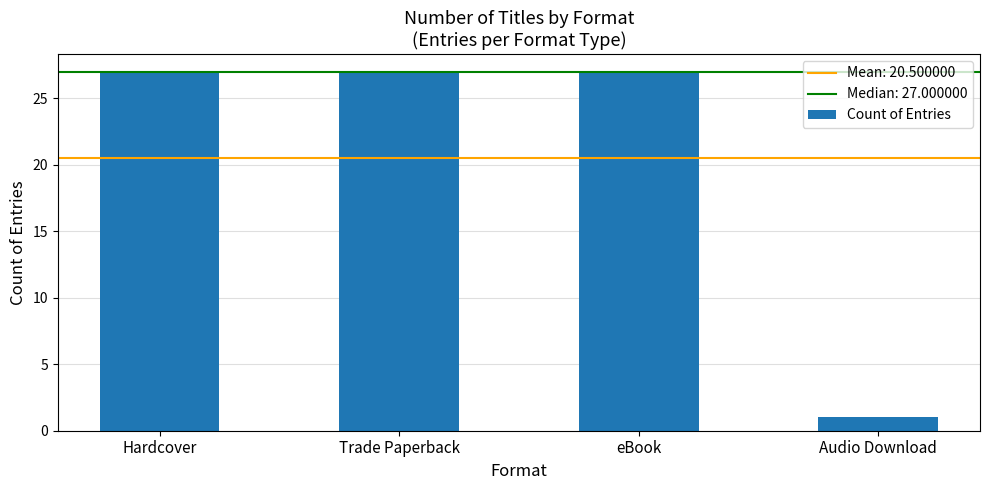

What is the difference between the values at Trade Paperback and Audio Download?

26